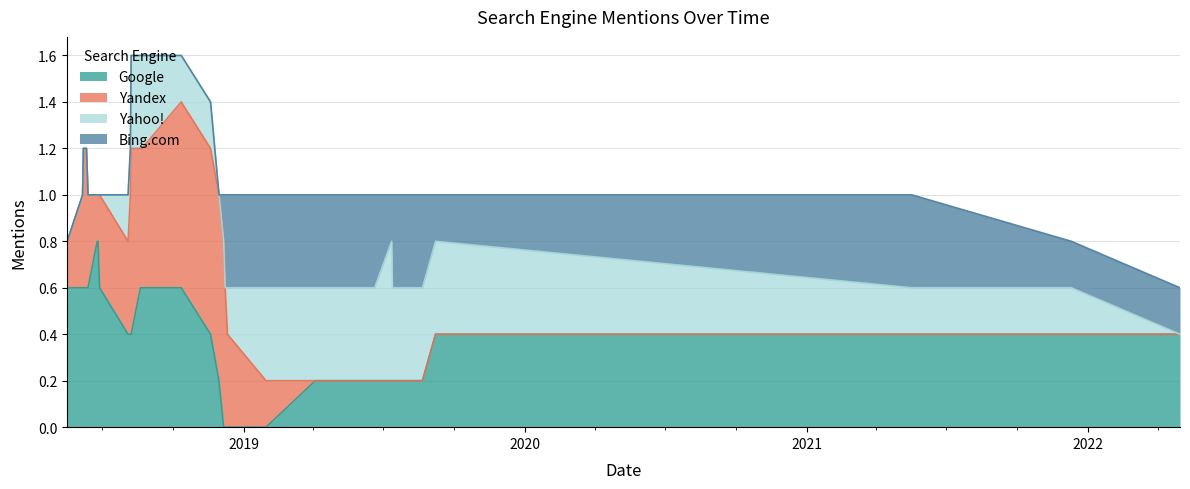

Which series has the widest spread of values?

Google